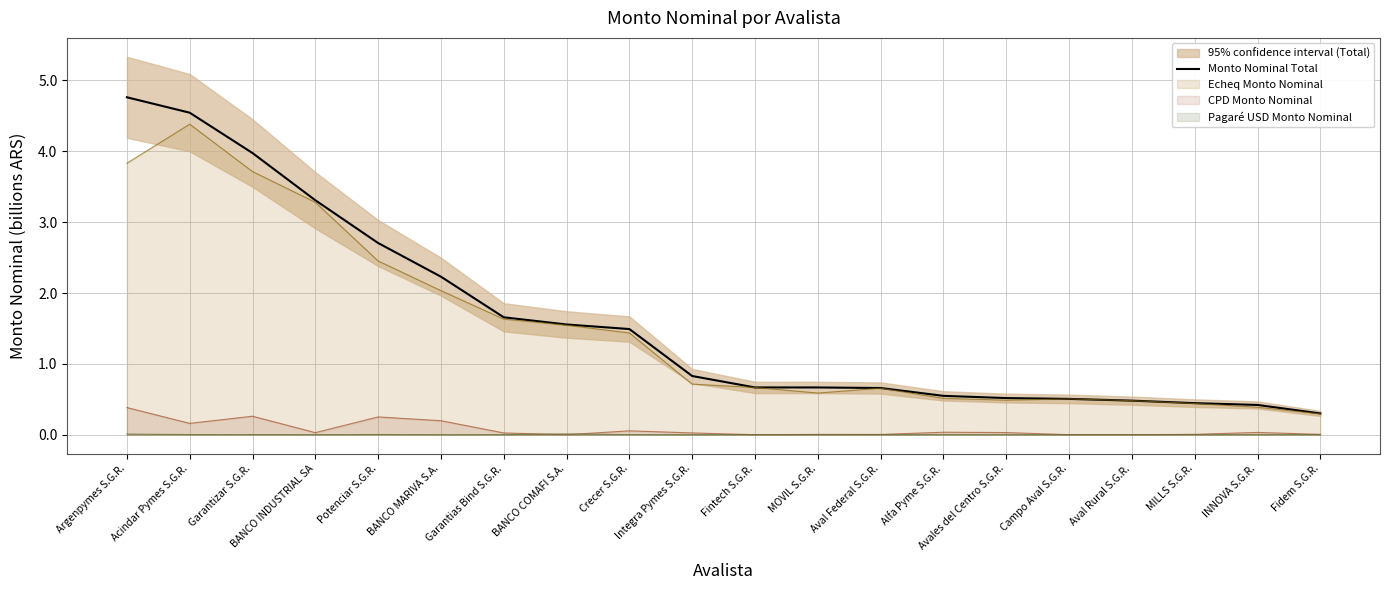

What is the difference between the second highest and second lowest values?

4.1